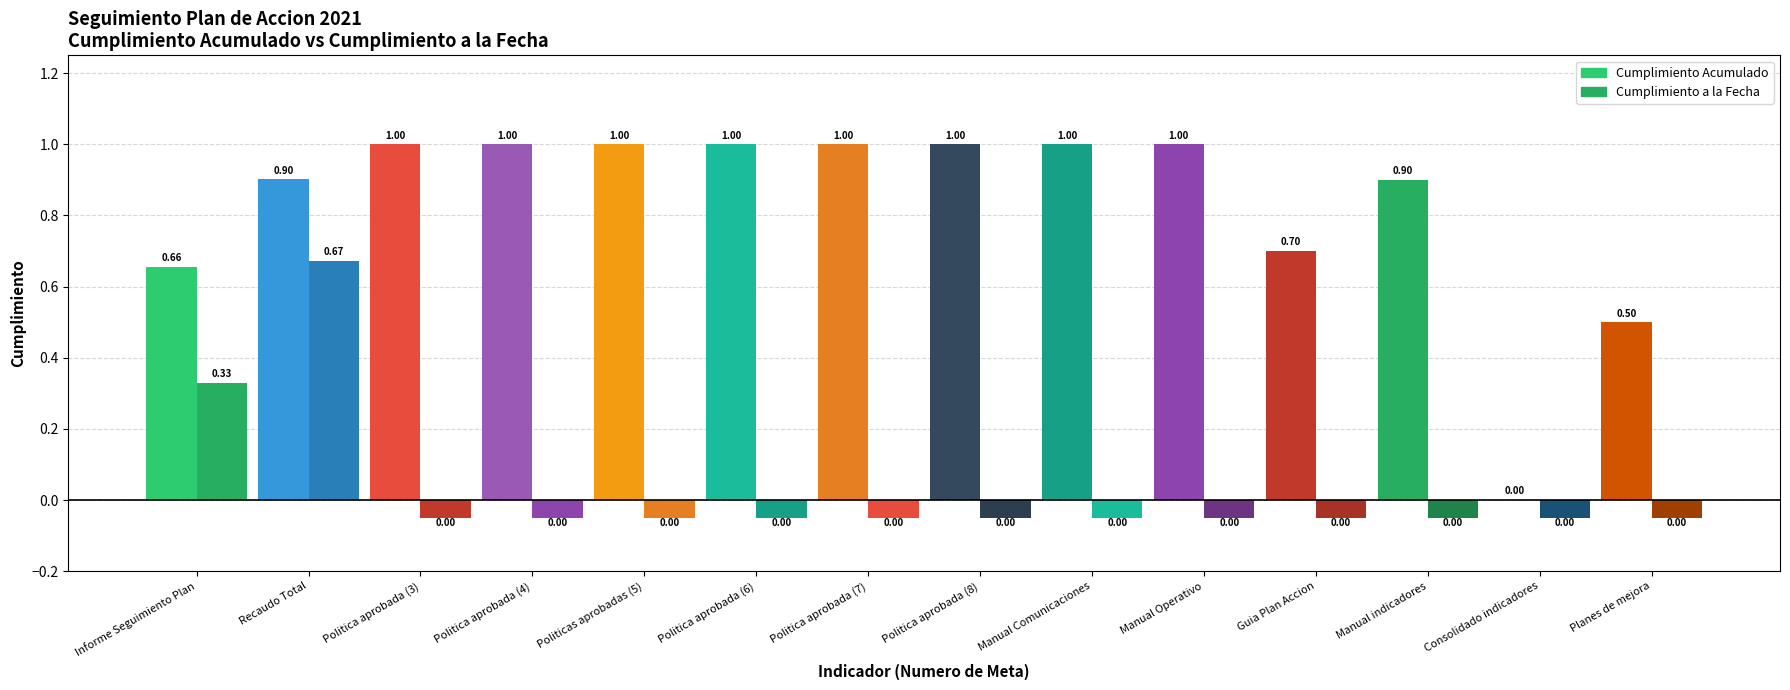

Which category has the lowest value across all series?

12